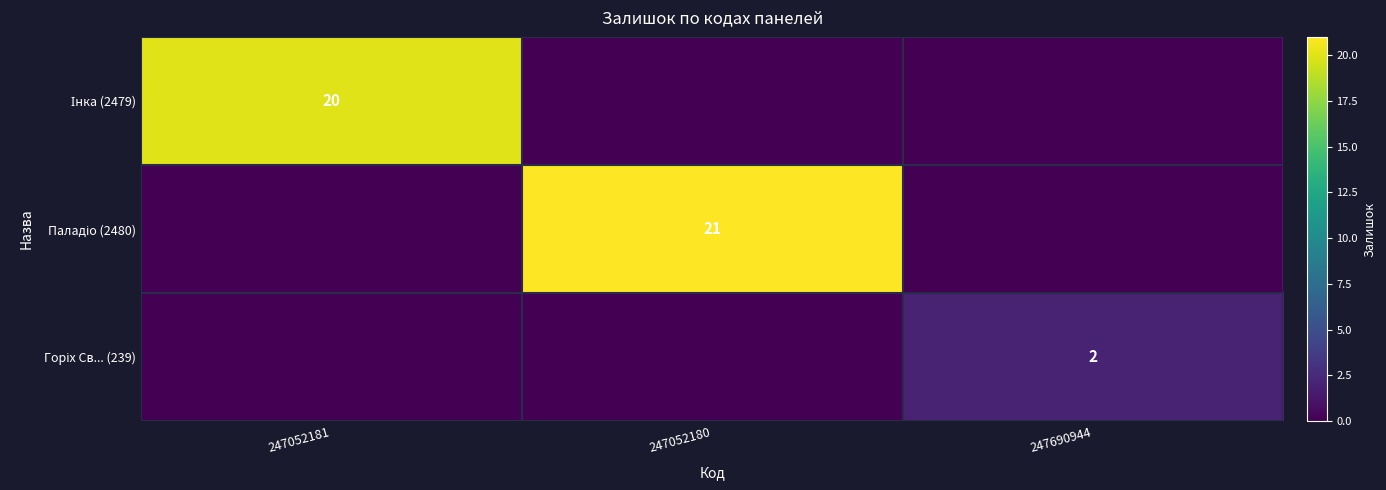

How many values in Горіх Св... (239) are above zero?

1